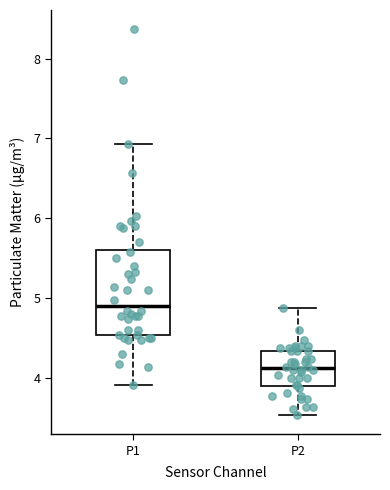

Comparing the boxes themselves (not the whiskers), which one is the tallest?

P1